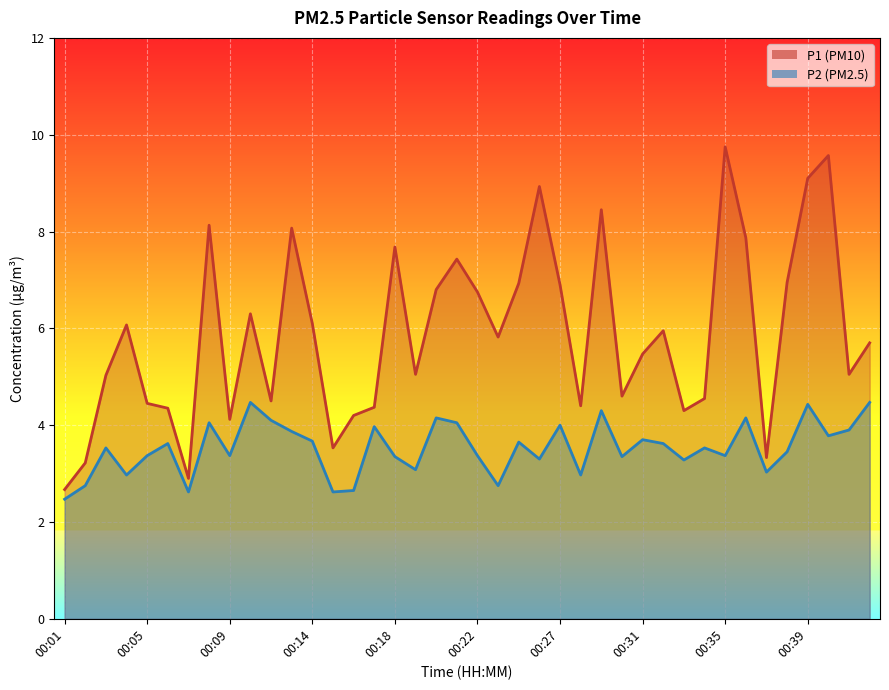

Which series has the widest spread of values?

P1